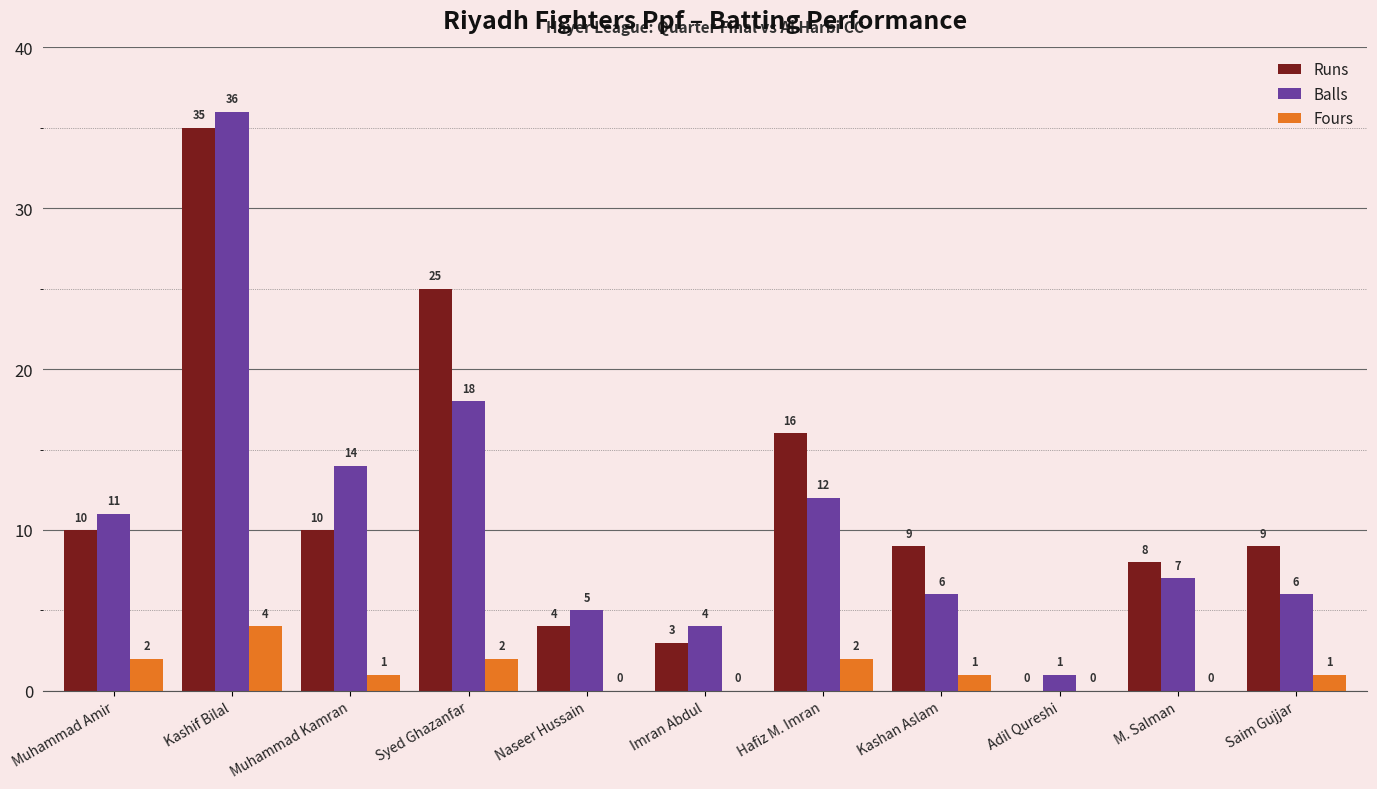

At which label does Balls first exceed 7?

Muhammad Amir